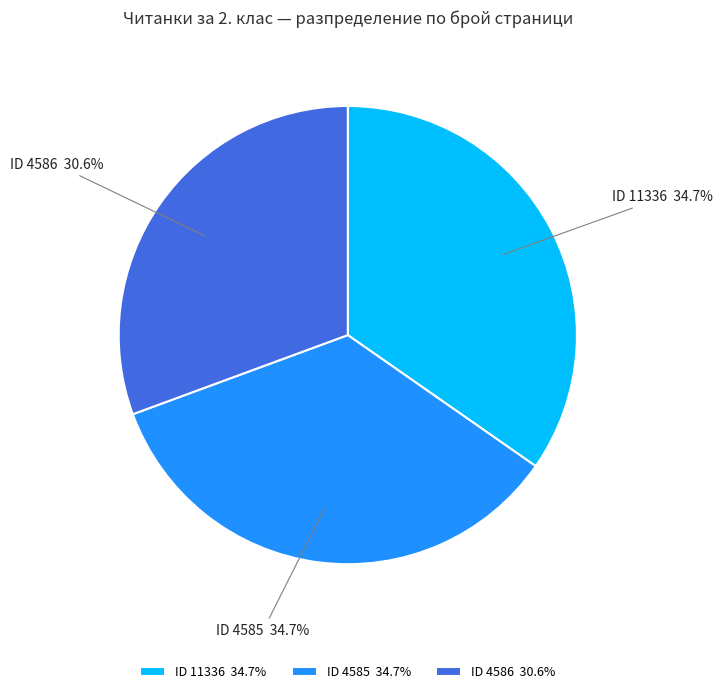

How many segments does this pie chart have?

3